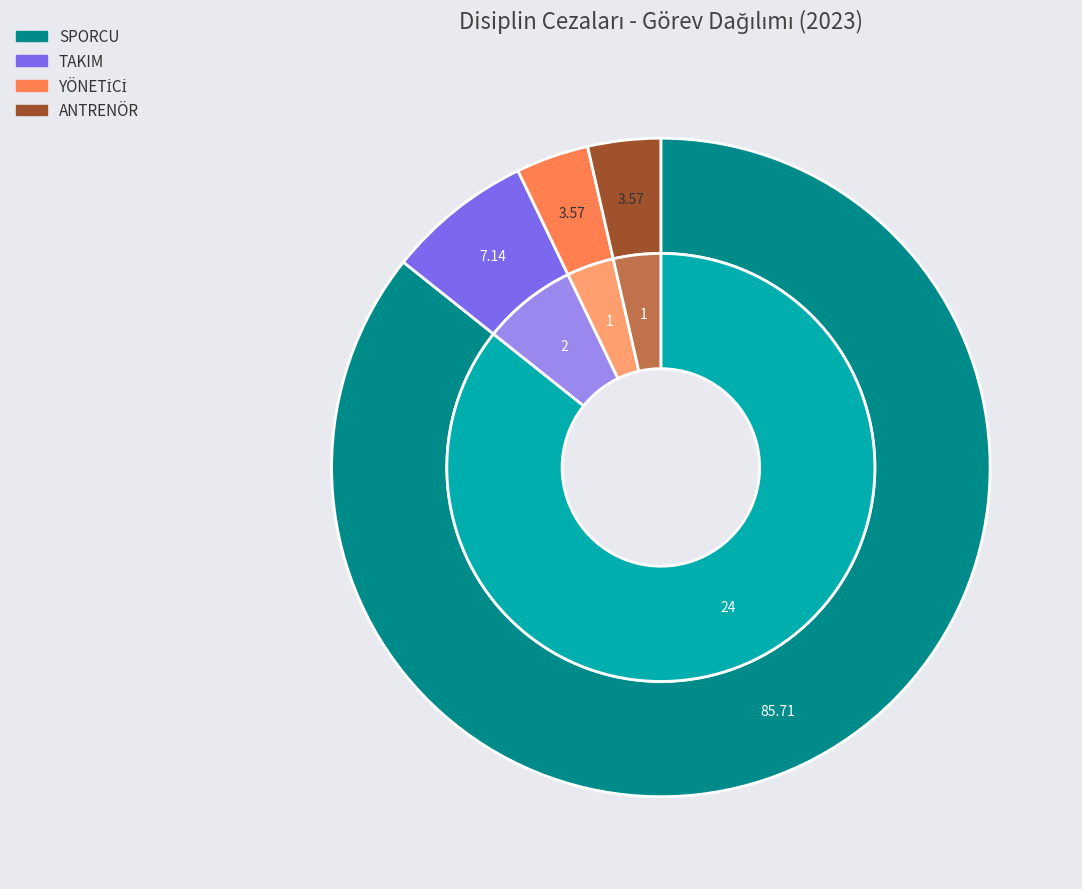

Does SPORCU account for over 50% of the chart?

Yes